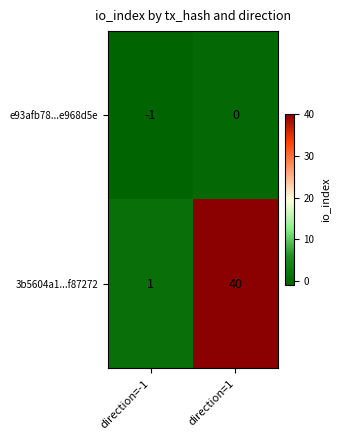

How many distinct data groups are displayed?

2